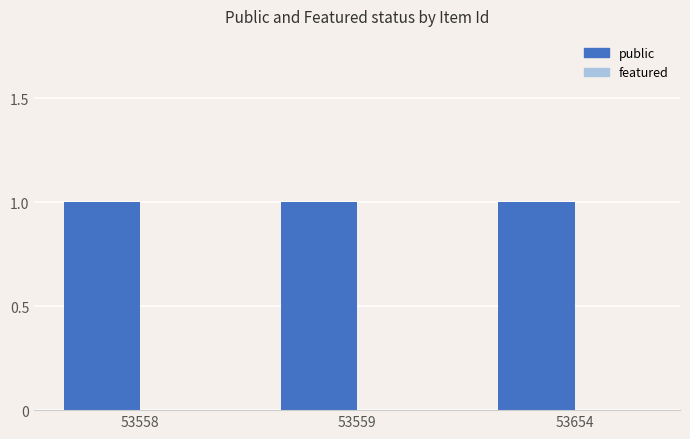

How many series are shown in this chart?

2